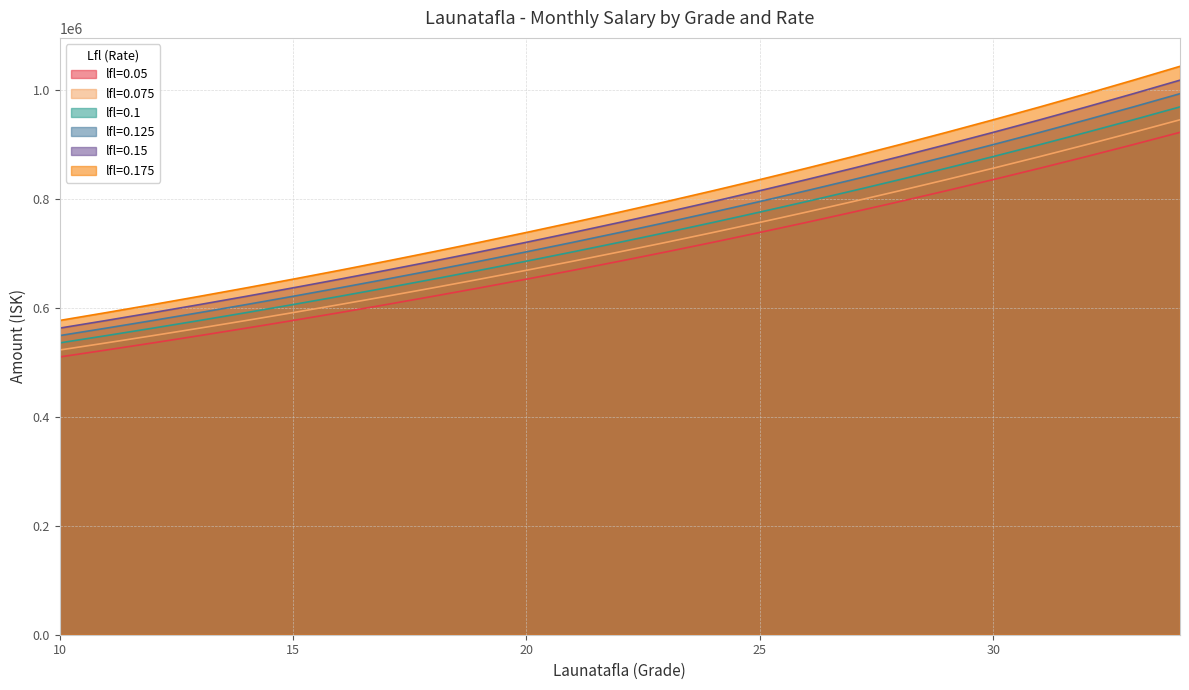

What is the difference between the second highest and minimum values in the lfl=0.125 series?

419588.0